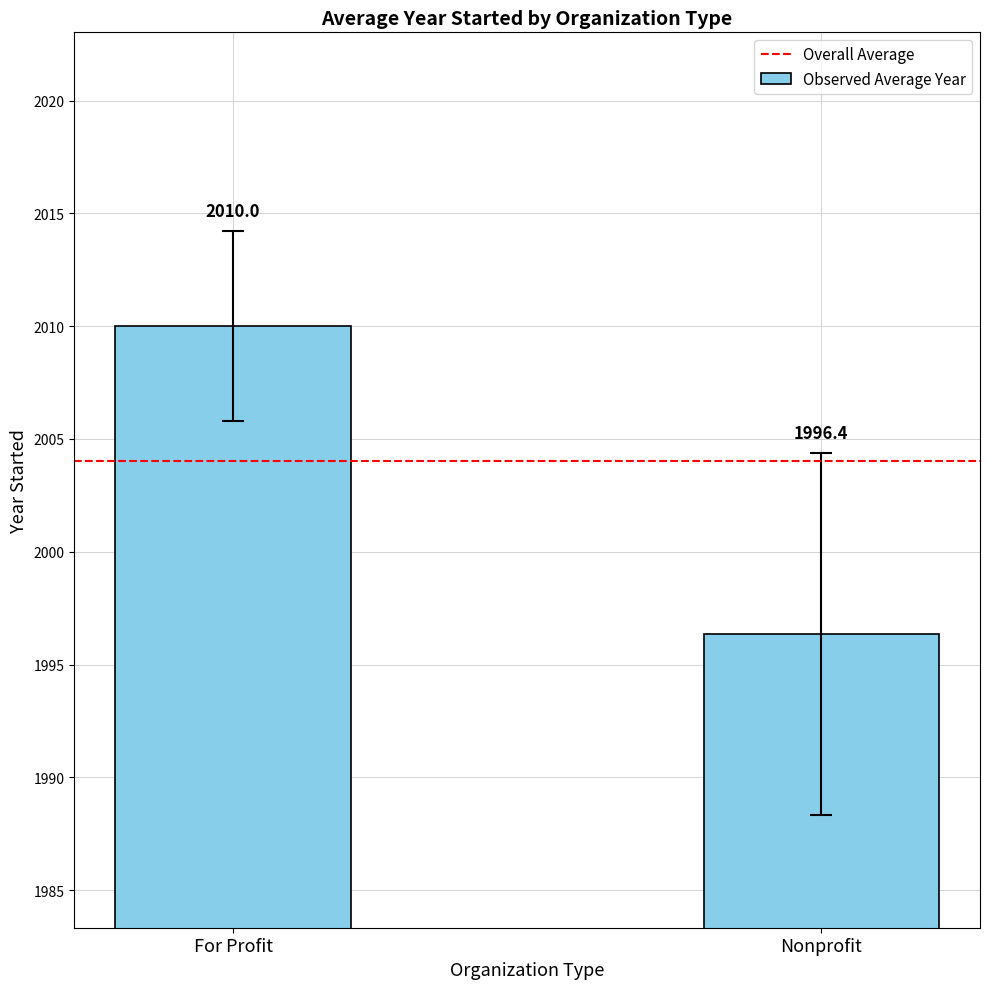

How many bars are there in total?

2